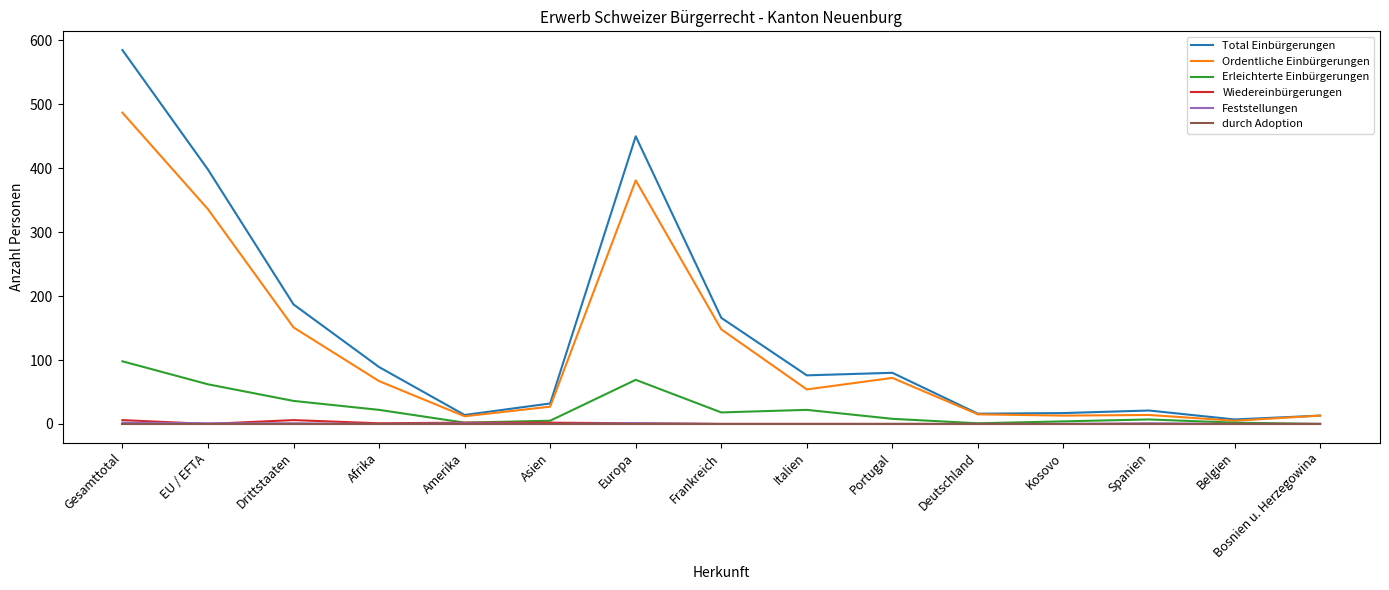

Does the chart have visible grid lines?

No